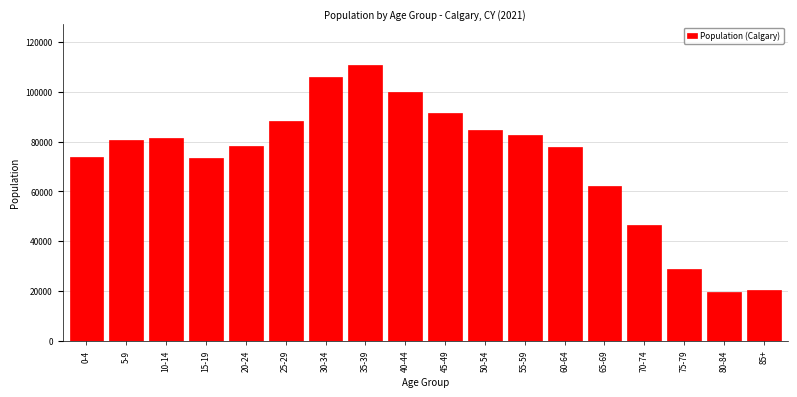

What is the label of the 10th bar from the right?

40-44